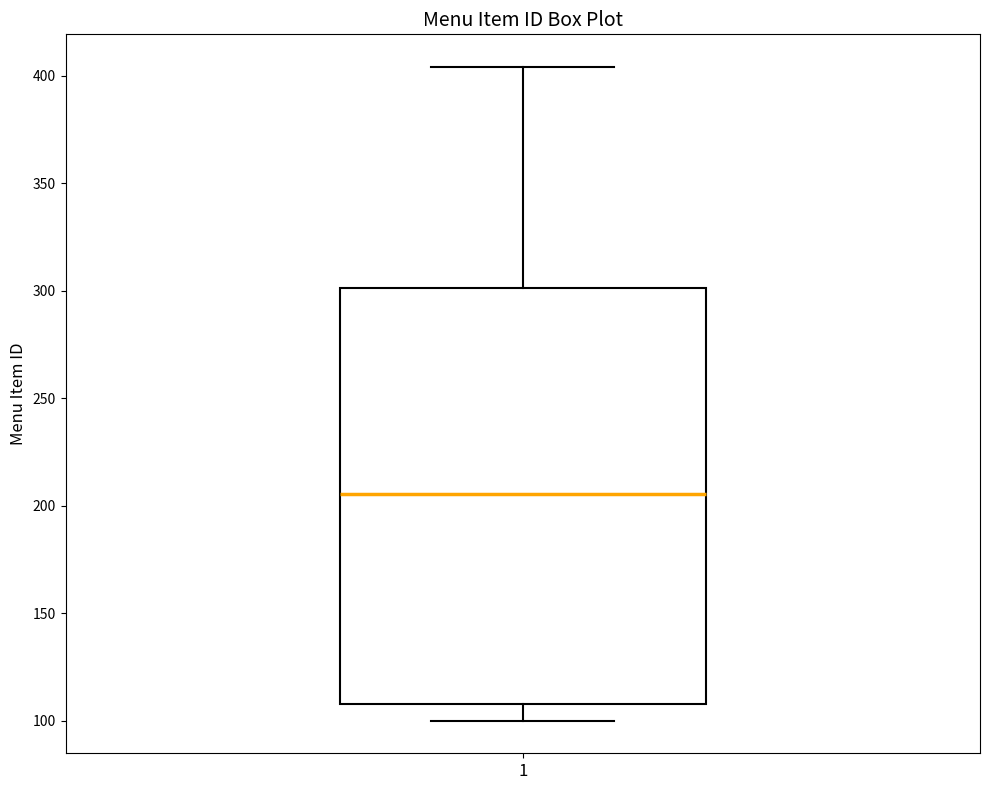

Read this box plot against the y-axis: the position of the median line, the range covered by the box, and the ends of both whiskers. The values are not printed on the chart, so give them approximately, as read against the axis.

median 205, box 110 to 300, whiskers 100 to 405